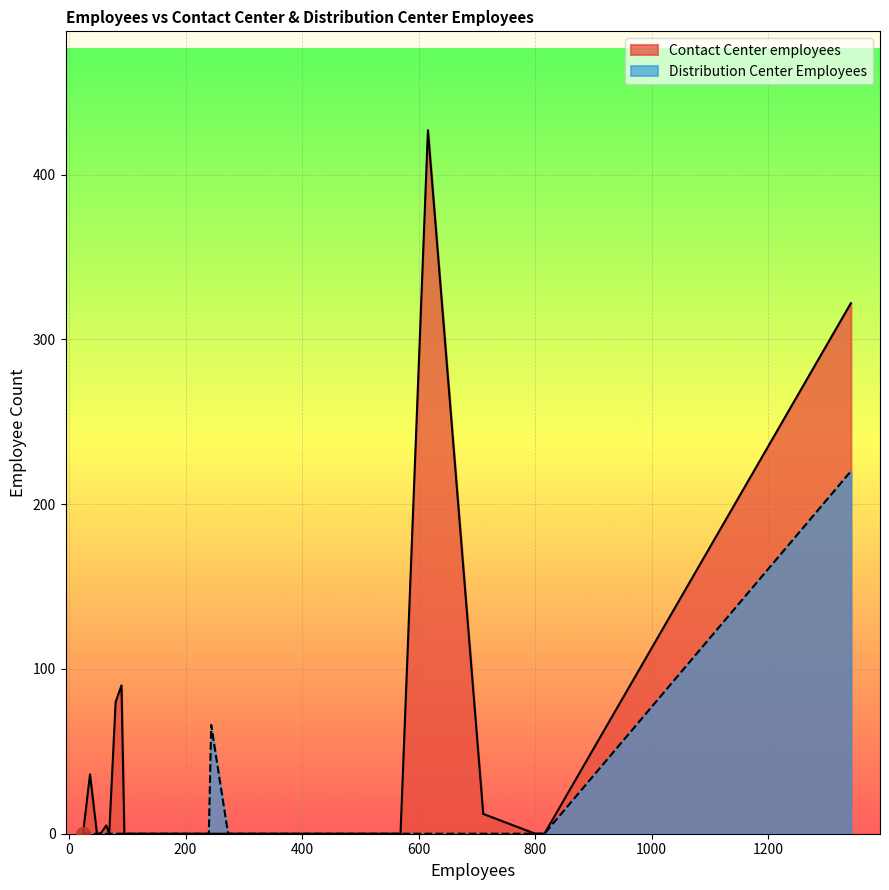

Reading left to right, list all the values displayed in this chart.

Contact Center employees: 0=0	1=0	2=80	3=0	4=427	5=0	6=0	7=0	8=0	9=0	10=90	11=0	12=0	13=0	14=12	15=0	16=0	17=0	18=36	19=322	20=0	21=0	22=0	23=0	24=0	25=0	26=0	27=0	28=0	29=5	30=0	31=0	32=0	33=0	34=0	35=0	36=0	37=0	38=0	39=0
Distribution Center Employees: 0=0	1=0	2=0	3=0	4=0	5=0	6=0	7=0	8=0	9=0	10=0	11=0	12=0	13=0	14=0	15=0	16=0	17=0	18=0	19=220	20=0	21=0	22=0	23=0	24=0	25=0	26=0	27=0	28=0	29=0	30=0	31=0	32=0	33=0	34=0	35=66	36=0	37=0	38=0	39=0